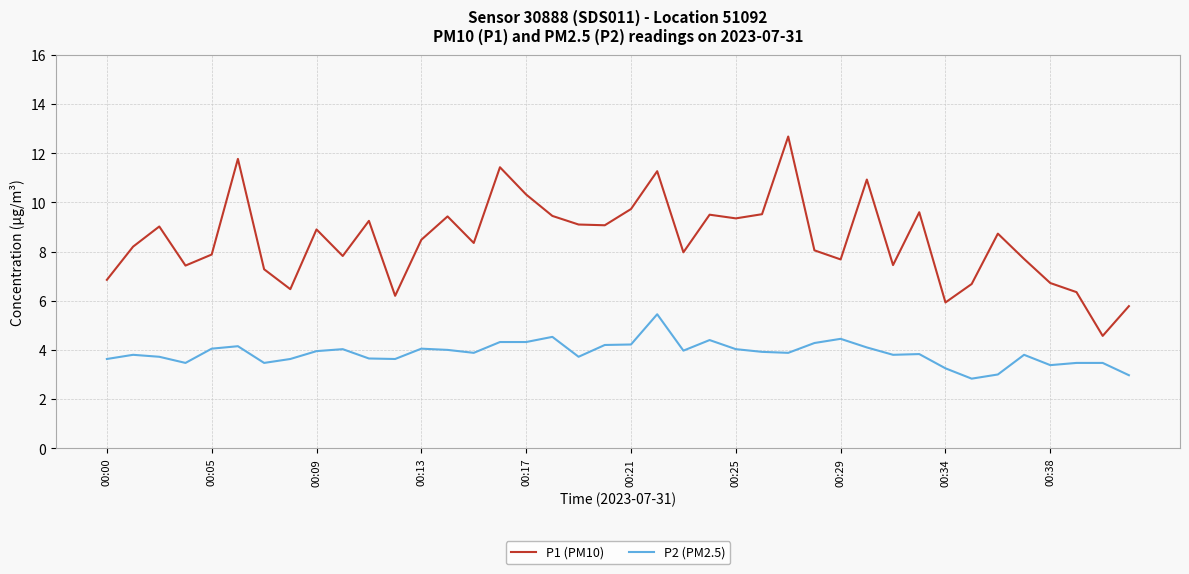

Which series has the widest spread of values?

P1 (PM10)